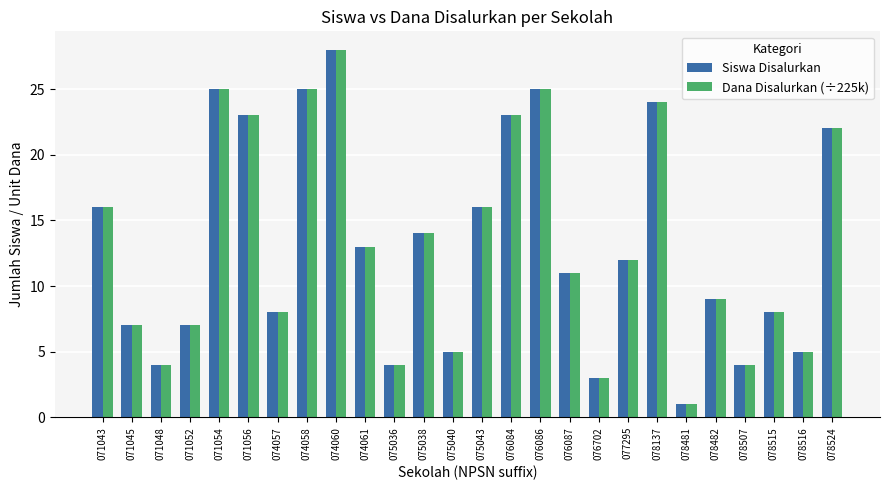

Is it true that Dana Disalurkan (÷225k) equals 7 at 071052?

True